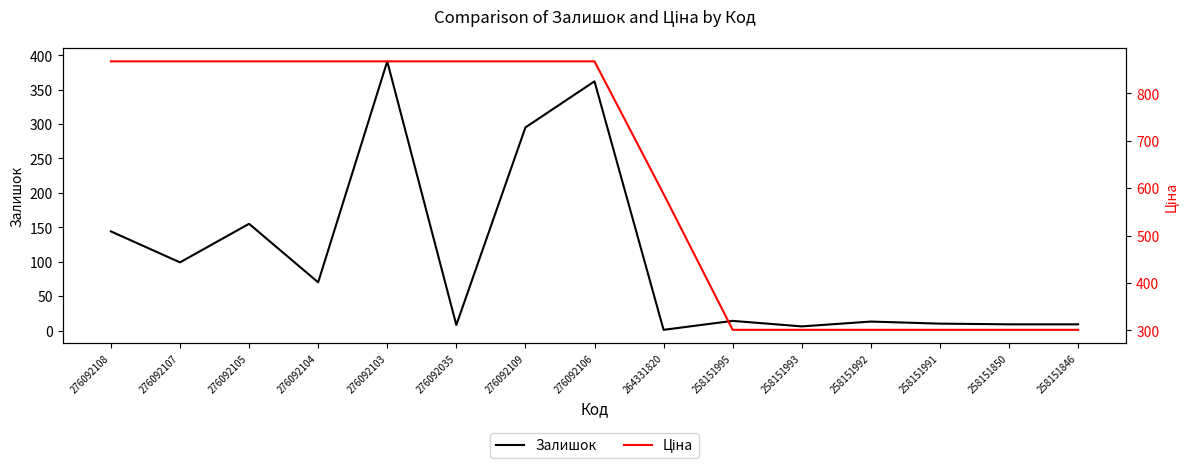

At which category is the sum across all series the highest?

276092103